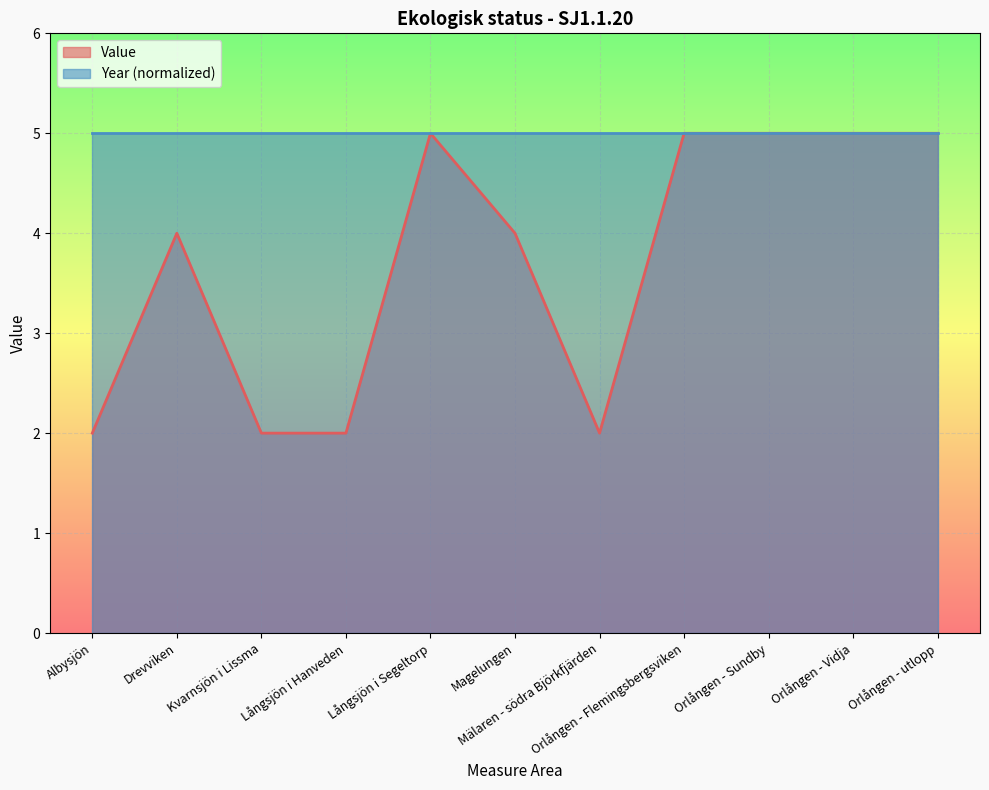

Count the number of data series in this chart.

2